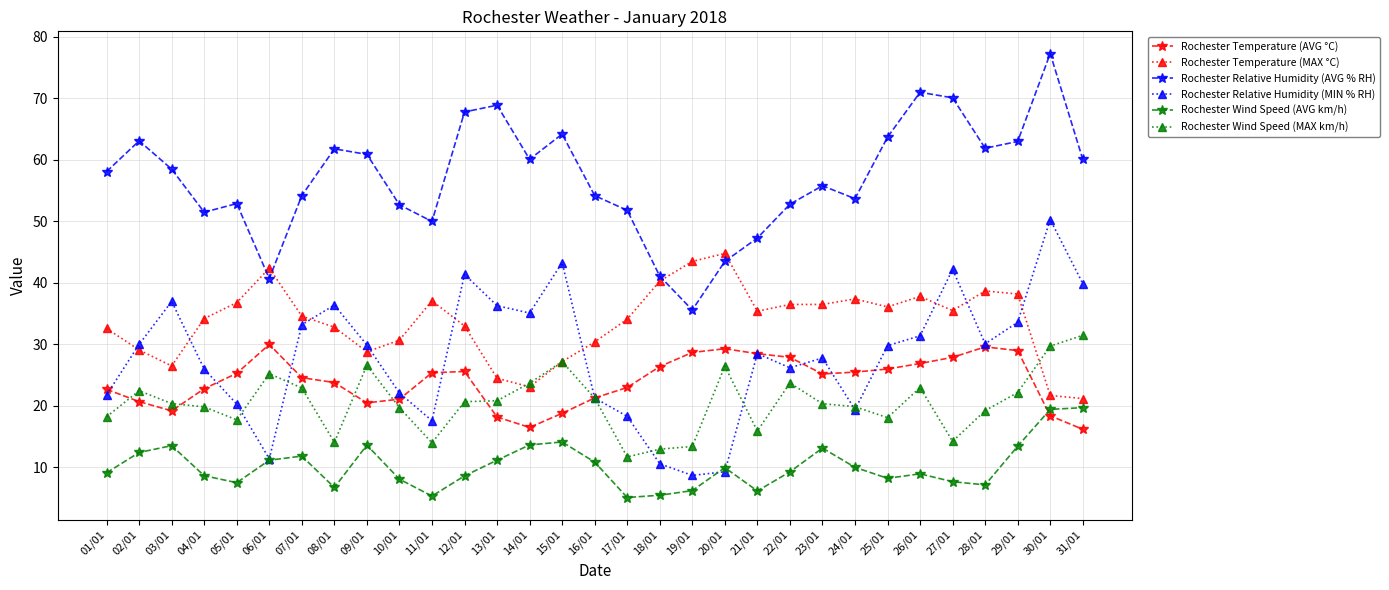

What position from the right is 04/01?

28